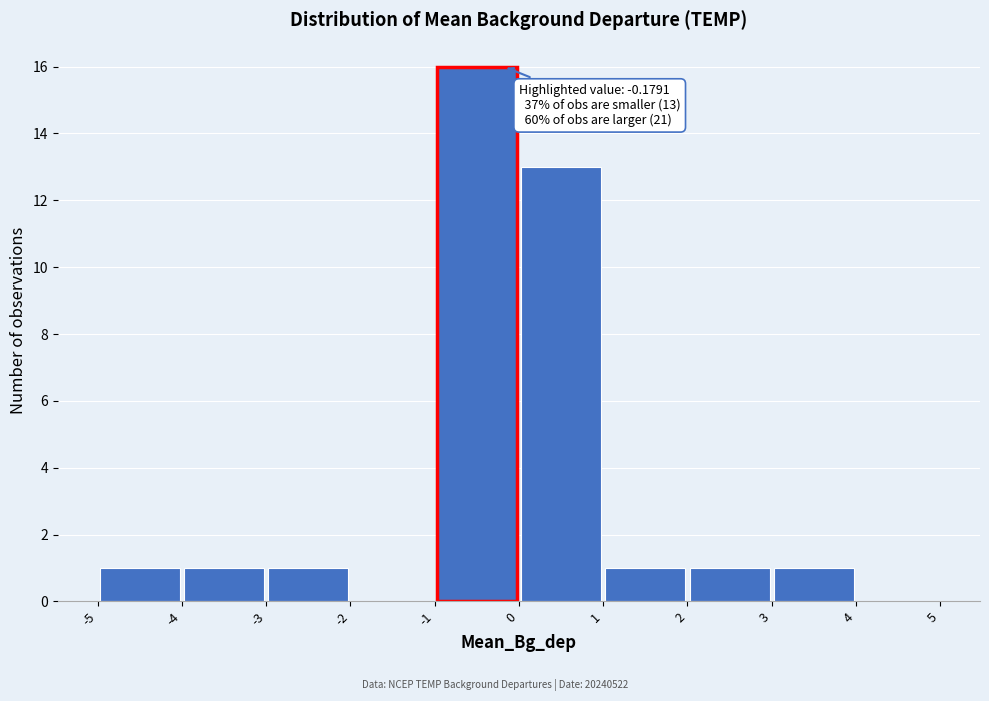

Over which range of the x-axis is the bar tallest?

-1 to 0